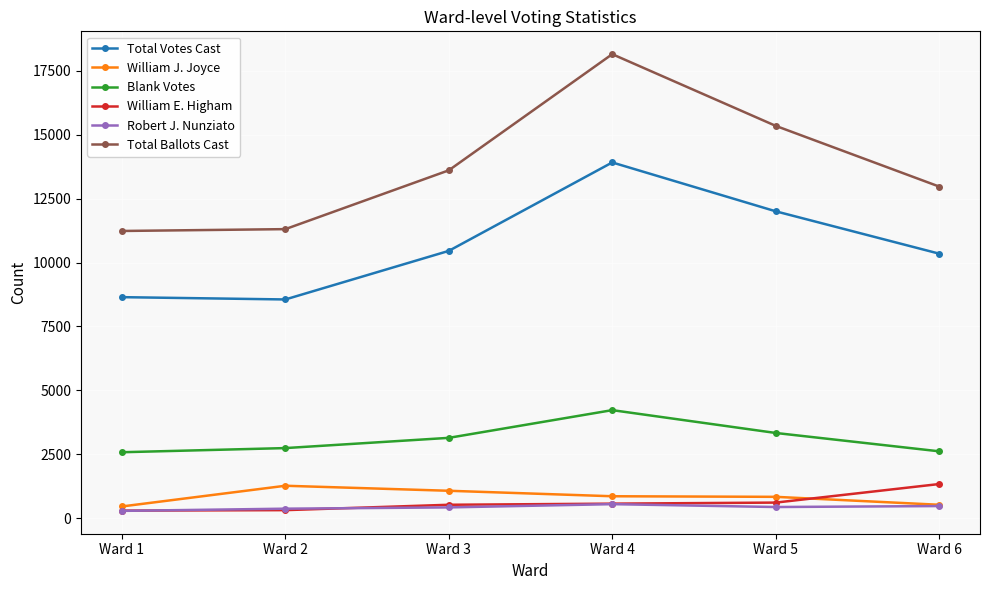

What is the total value across all series at Ward 5?

32586